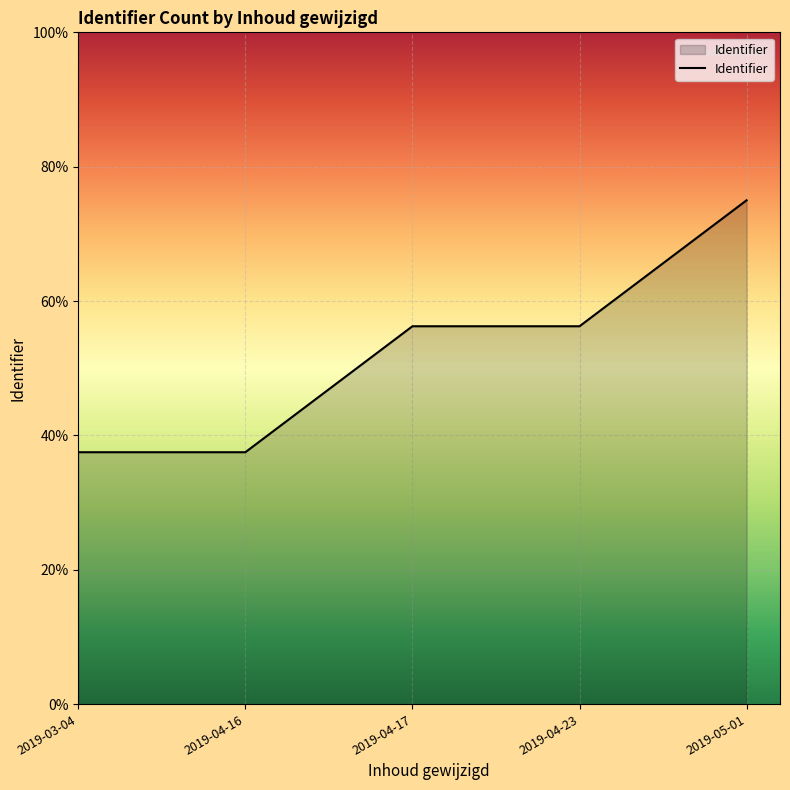

What position from the right is 2019-04-17?

3